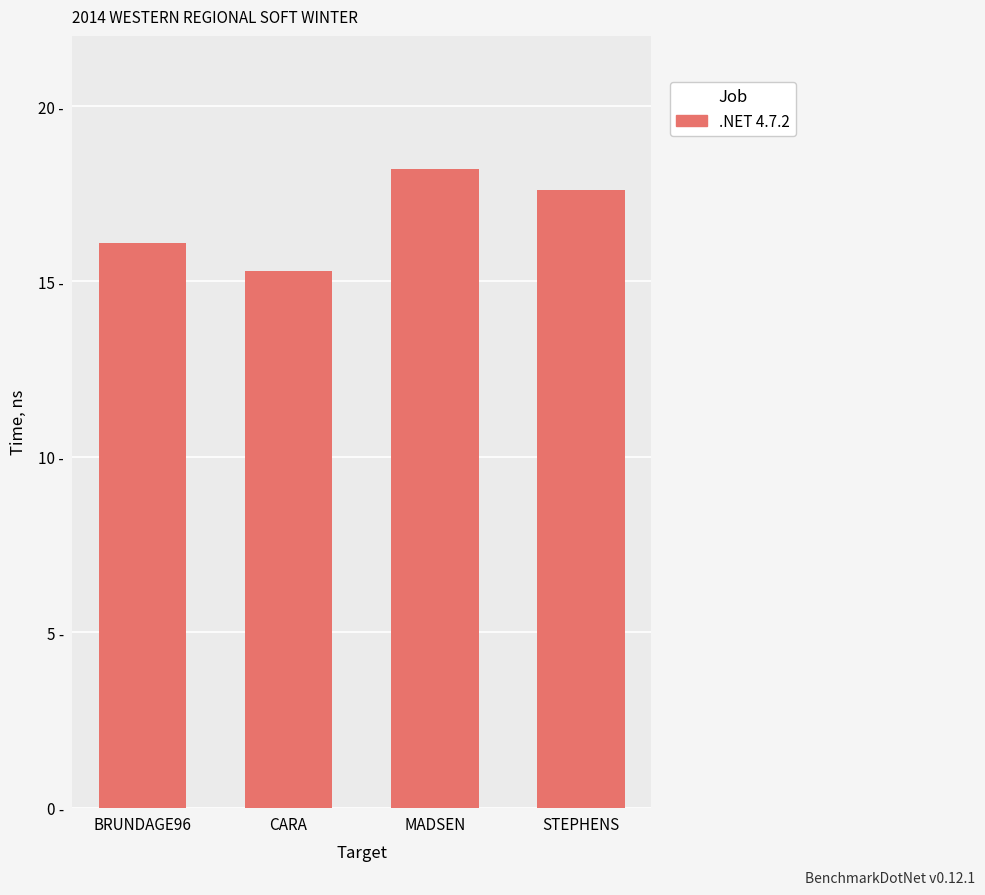

List the labels in order of value, smallest first.

CARA, BRUNDAGE96, STEPHENS, MADSEN